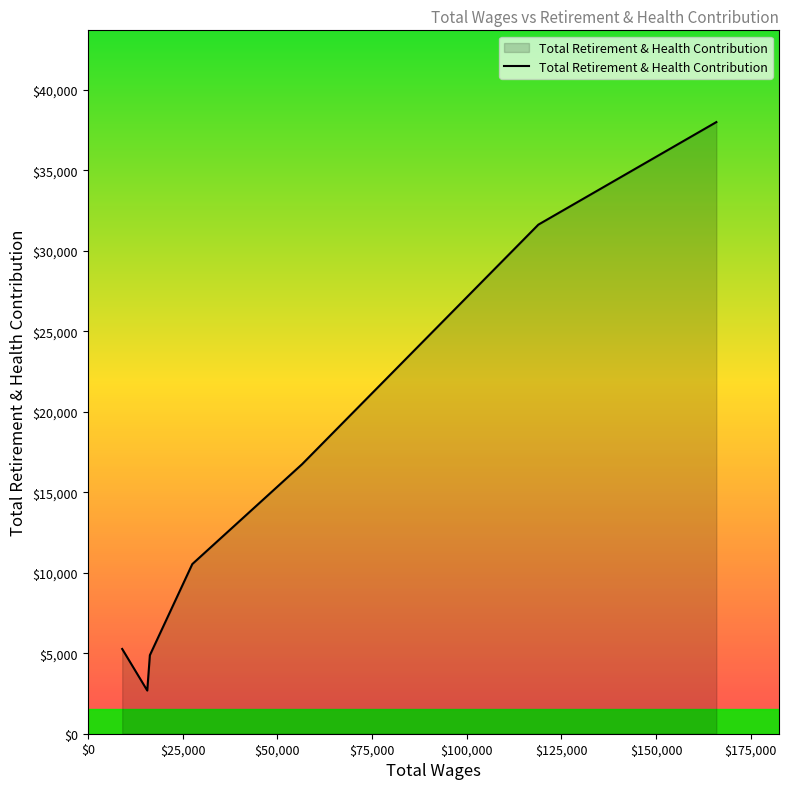

True or false: there are more than 1 points higher than both neighbors.

False